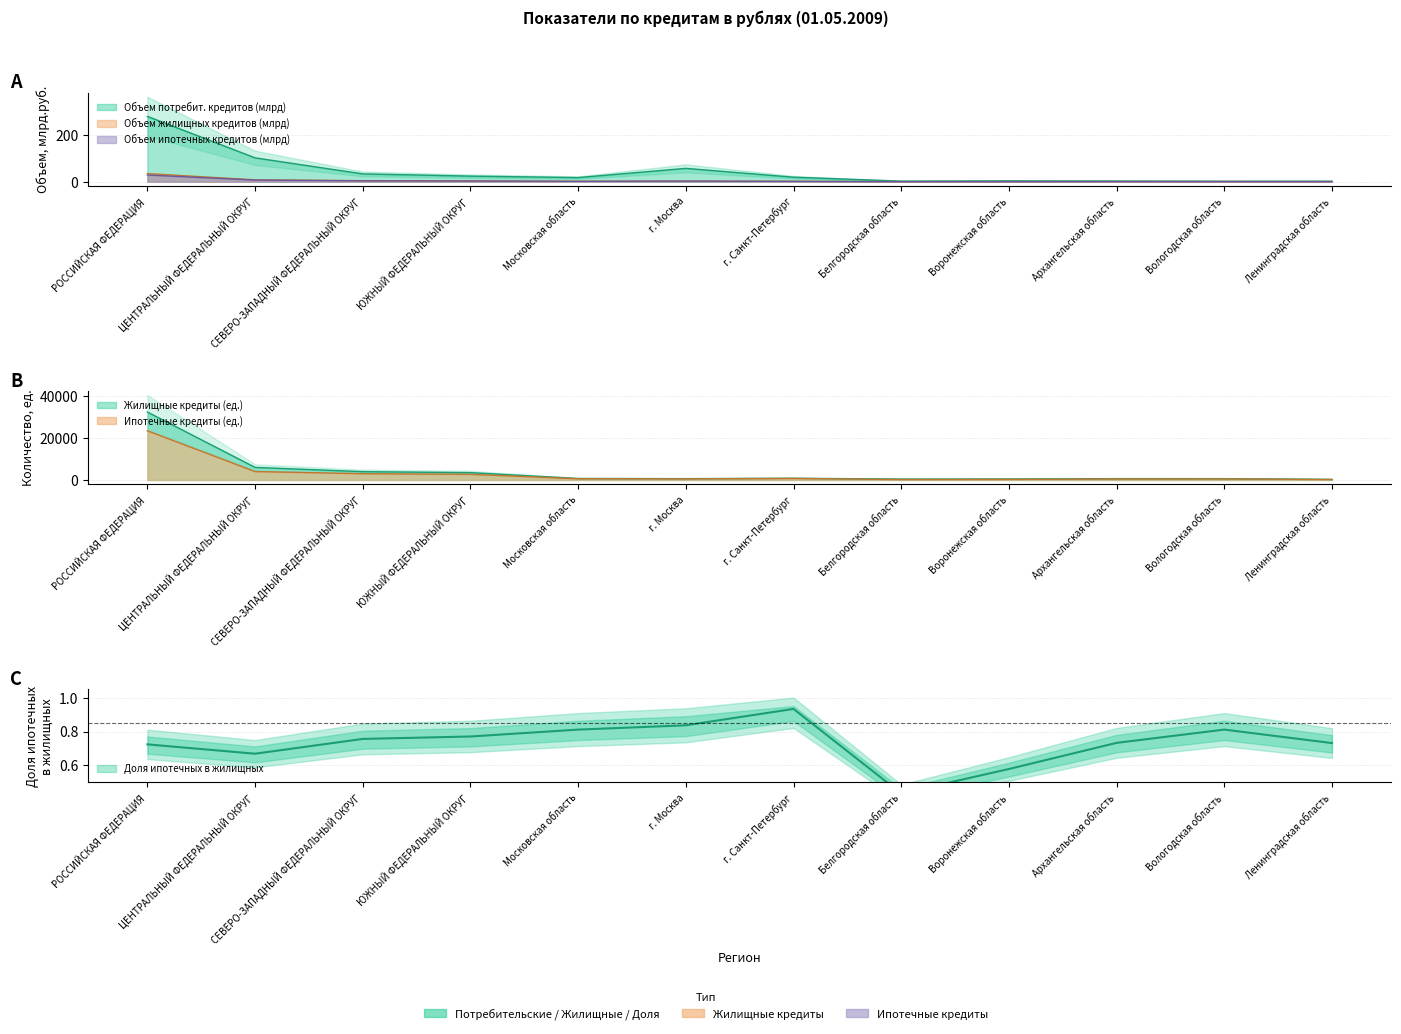

What is the maximum value for Ипотечные кредиты (кол-во)?

23424.0